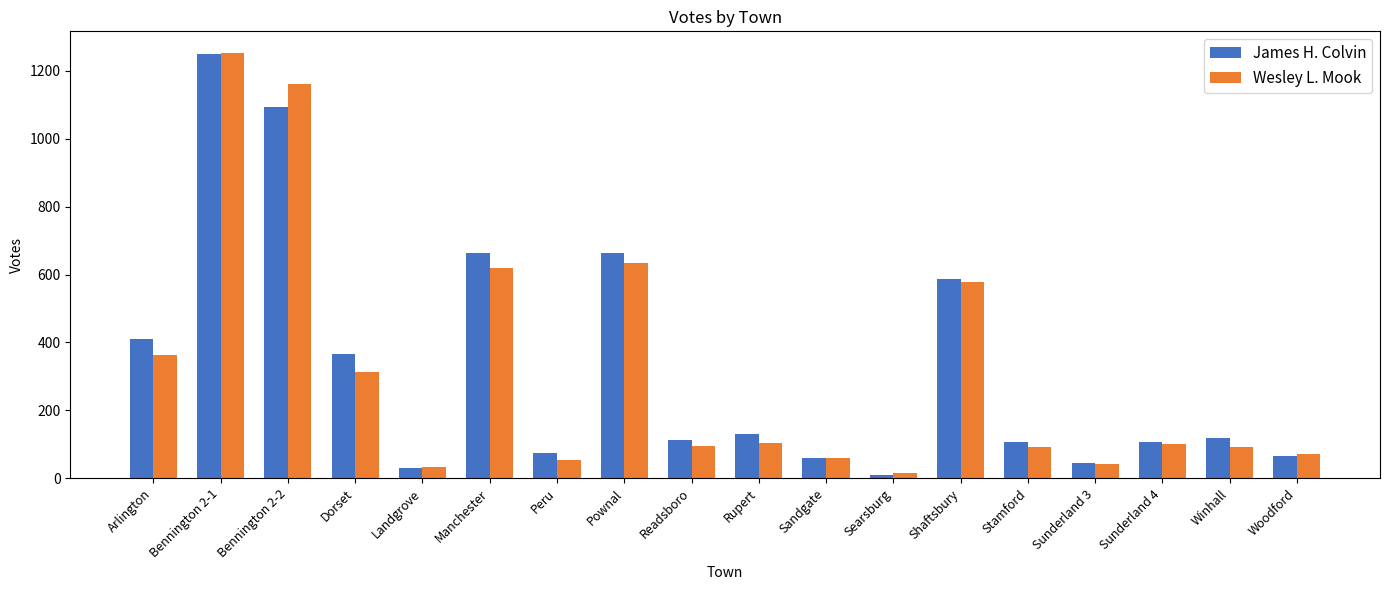

The value of James H. Colvin at Arlington is 605. True or false?

False